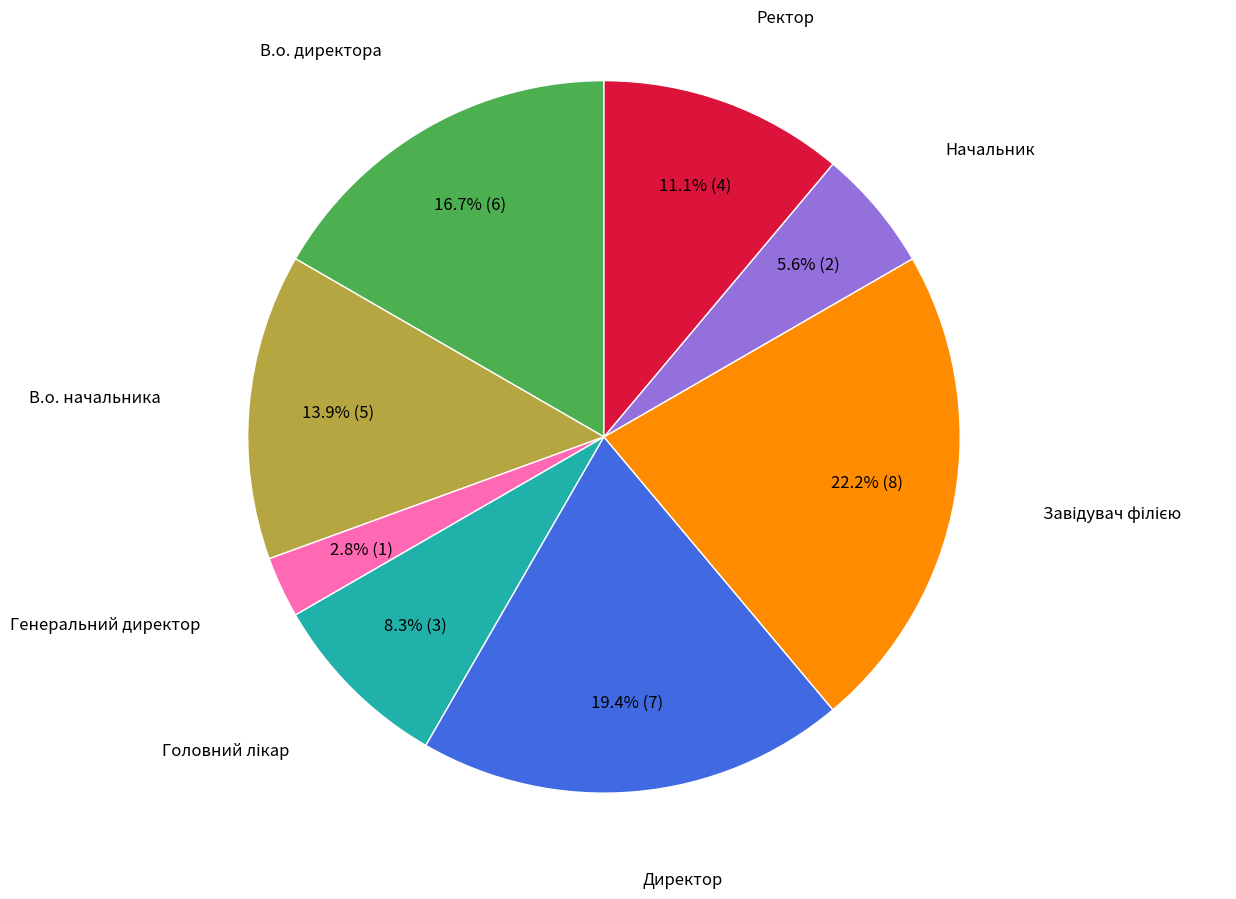

How many slices are in this pie chart?

8